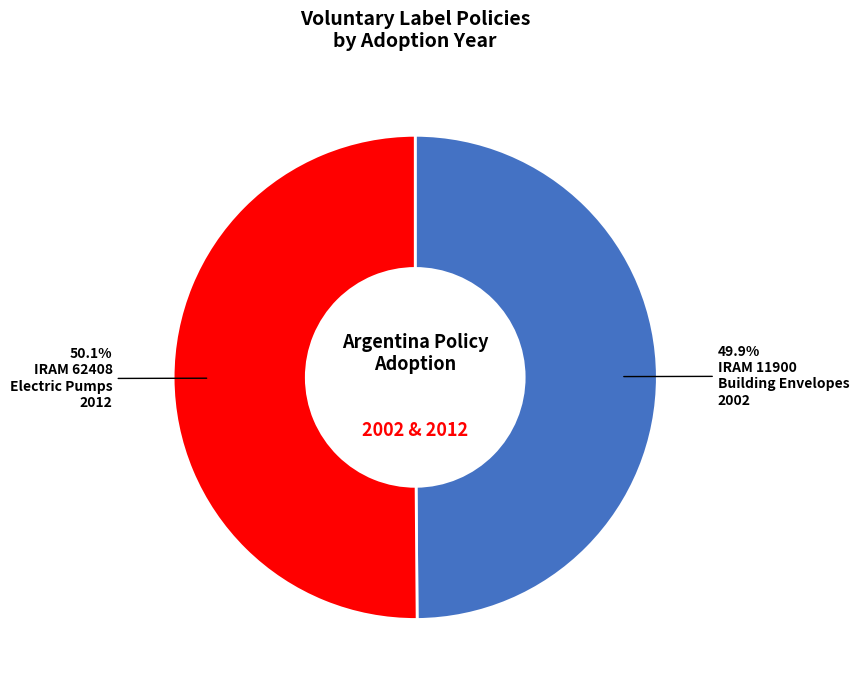

Is there any slice that represents more than half of the pie?

Yes